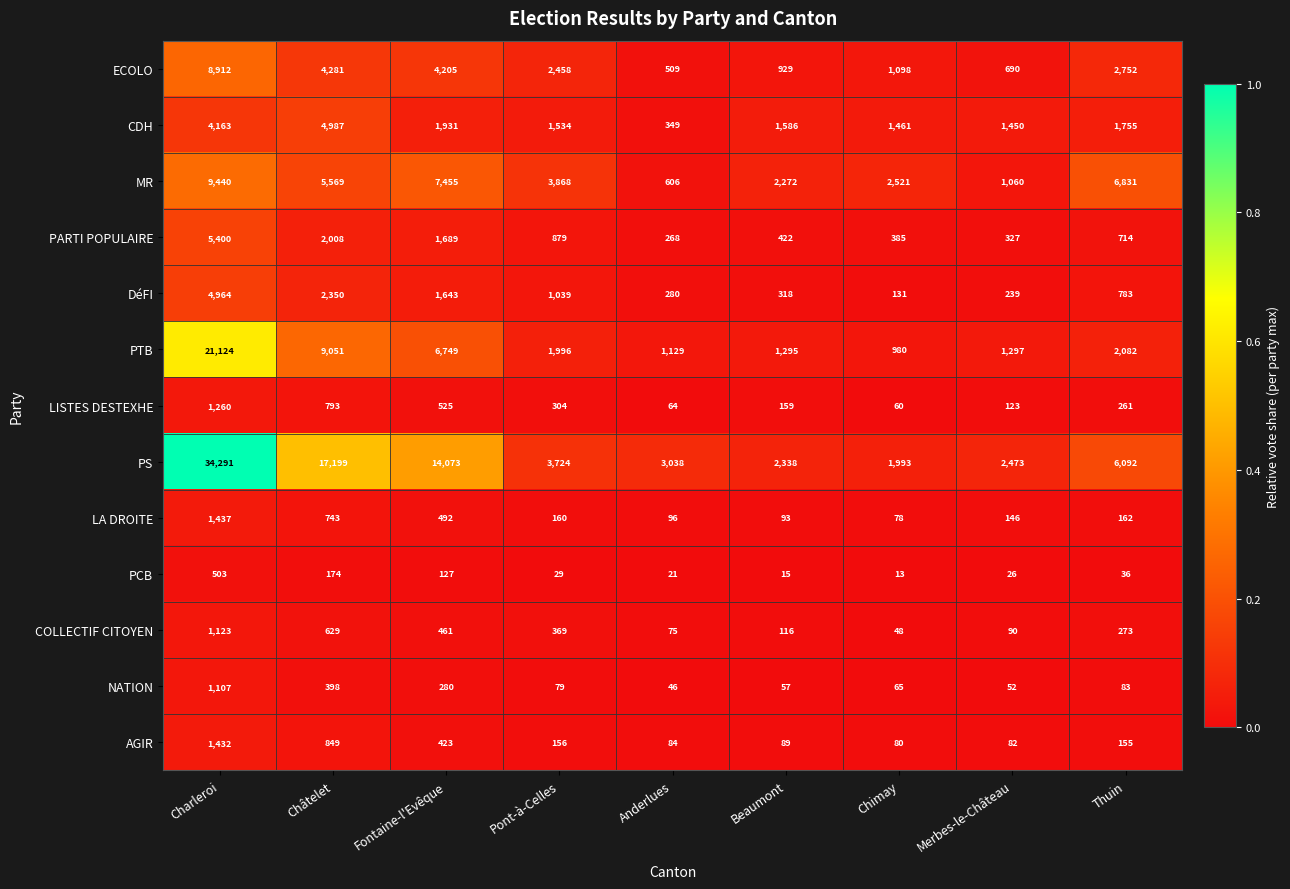

True or false: PARTI POPULAIRE has a value of 385 at Chimay.

True